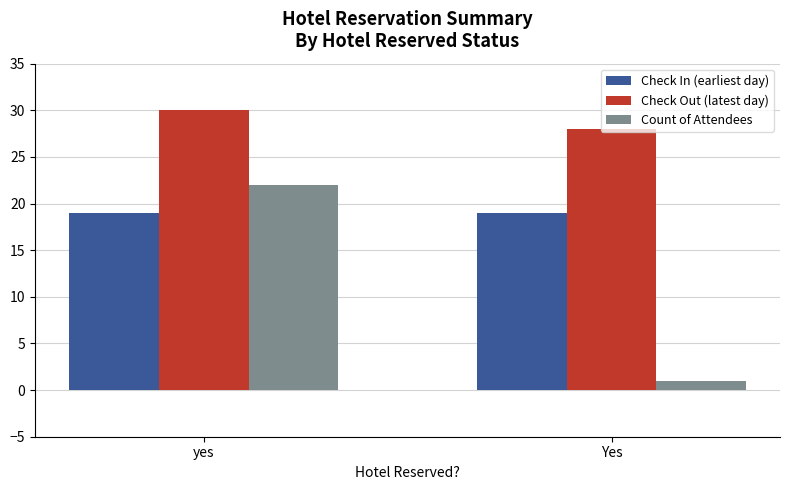

What is the total value across all series at Yes?

48